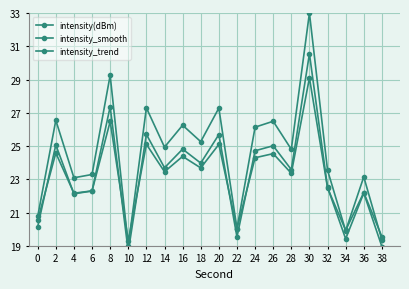

How many categories are shown in the chart?

20